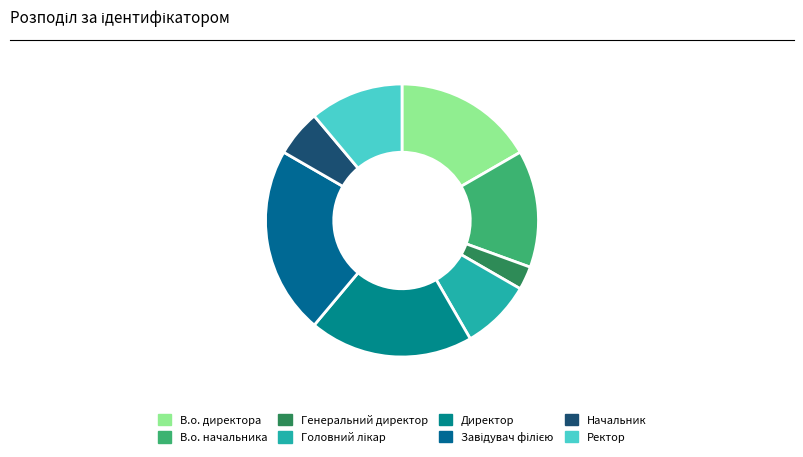

Is there any slice that represents more than half of the pie?

No